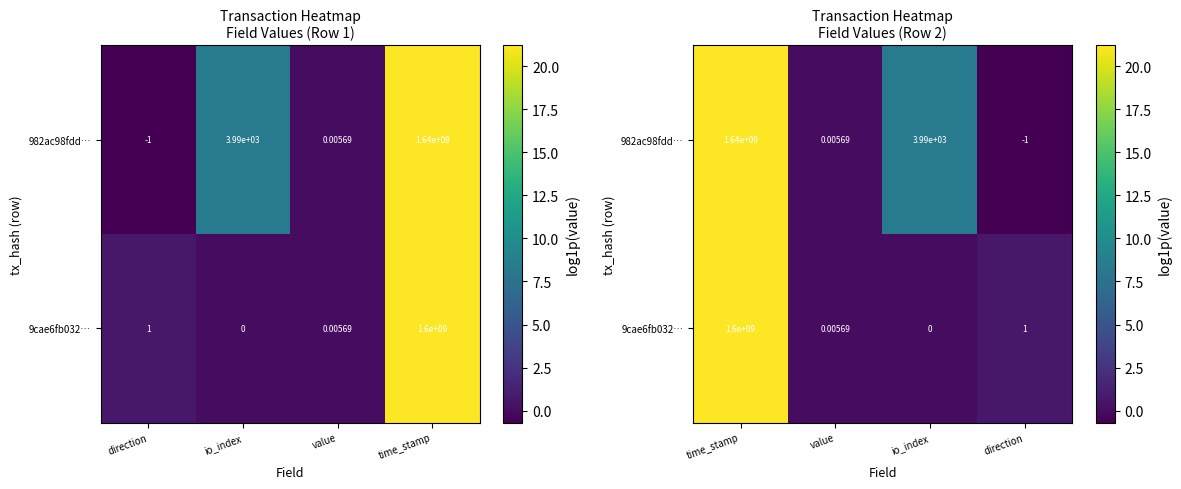

What is the sum of the 982ac98fdd… values at direction and time_stamp?

20.5